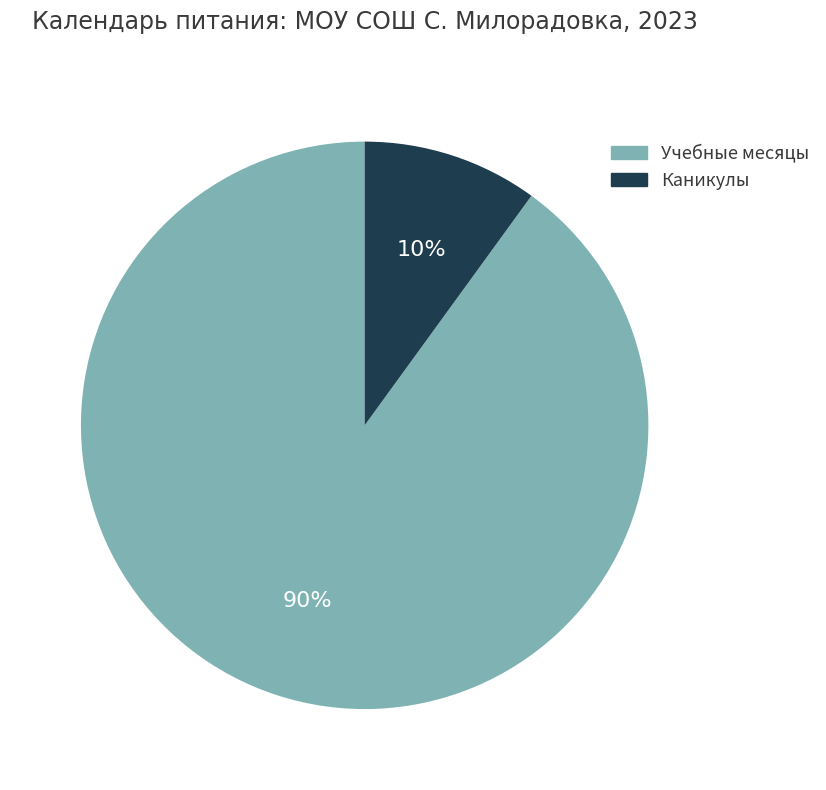

Is there a majority slice in this chart?

Yes